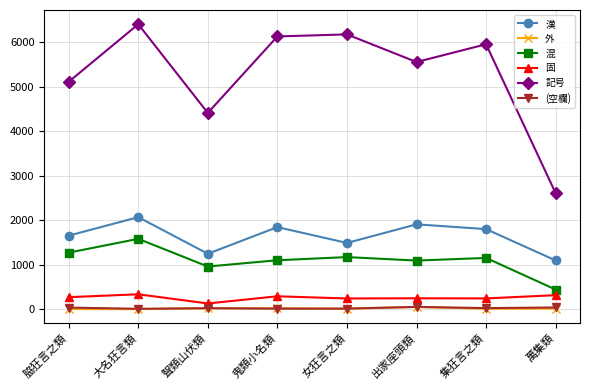

True or false: 記号 and 混 cross at least once.

False